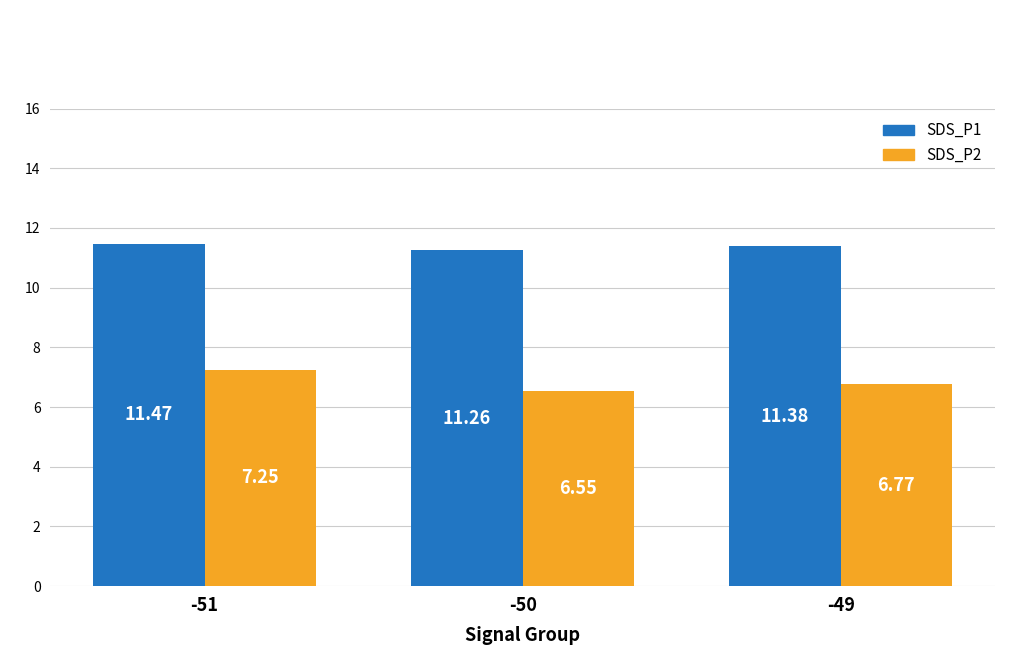

Which series has the largest range (max minus min)?

SDS_P2